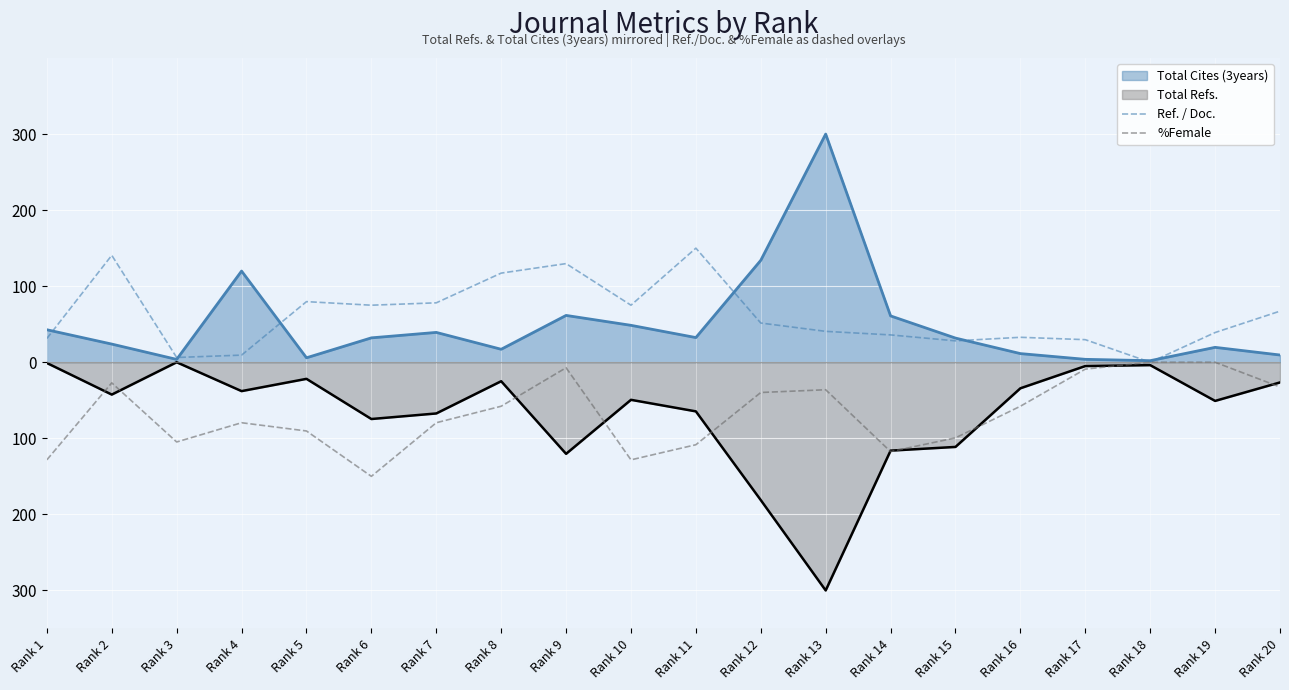

Where does the %Female series first go above -57?

Rank 2